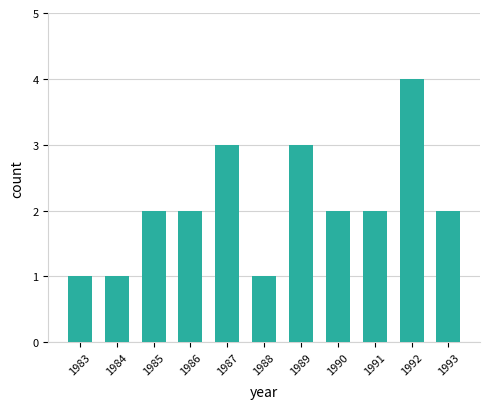

What is the maximum value shown in the chart?

4